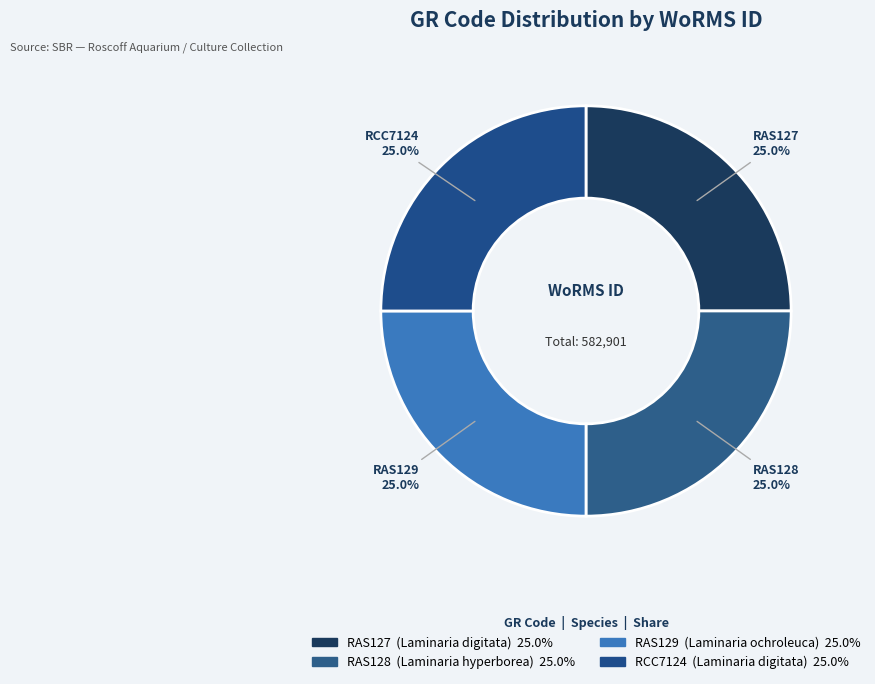

Is there any slice that represents more than half of the pie?

No